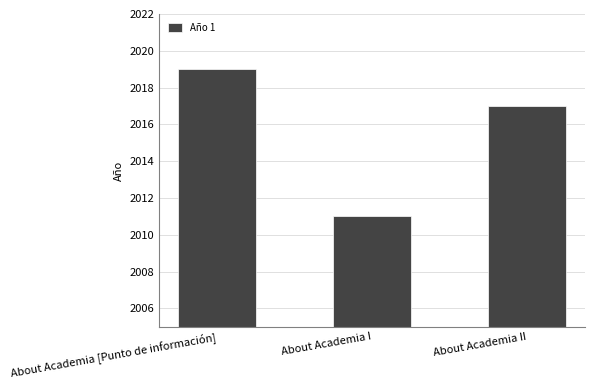

Is it true that the value at About Academia I is 2011?

True